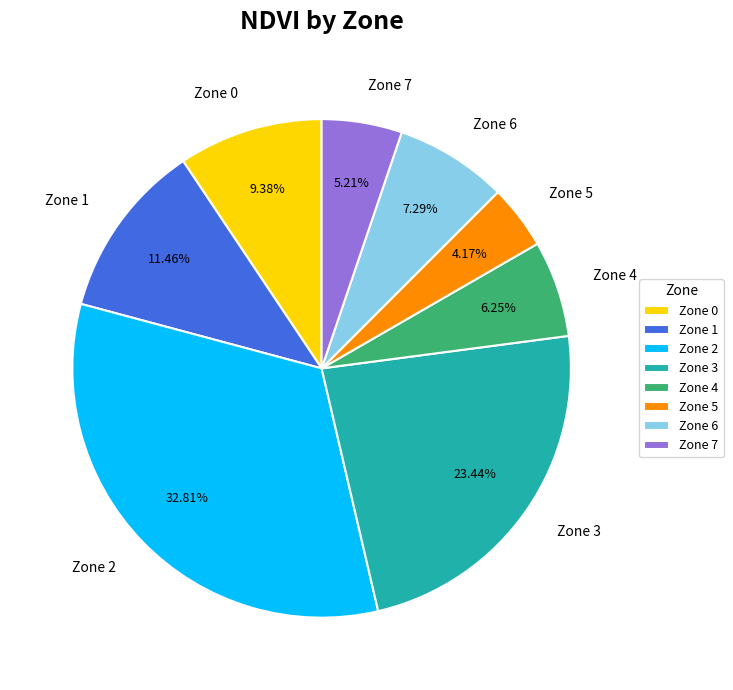

Is there a majority slice in this chart?

No